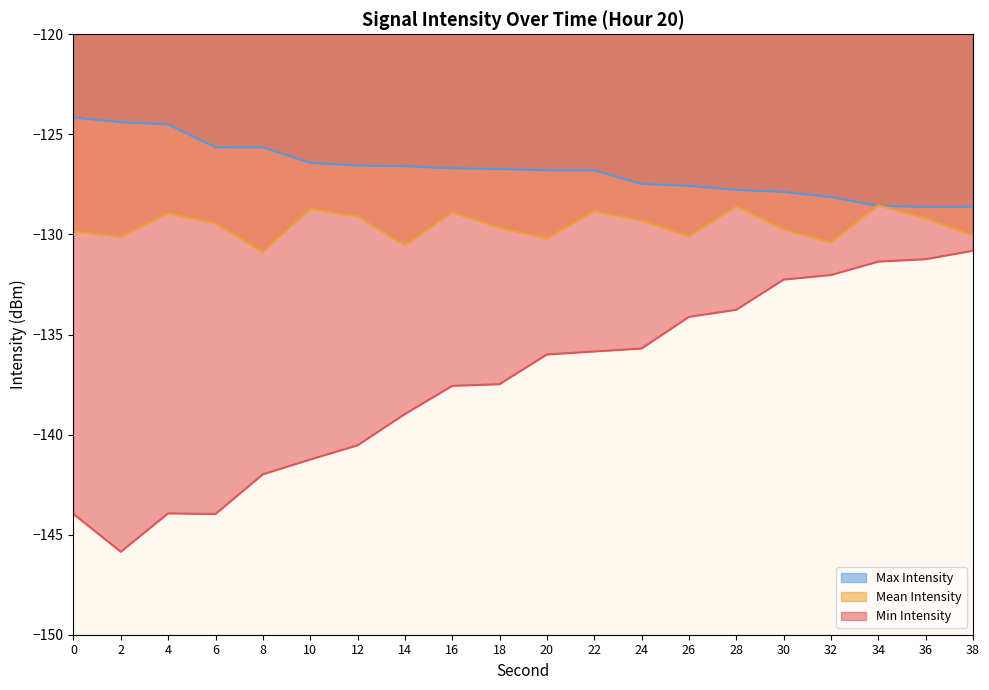

Which series has the largest total across all categories?

Max Intensity